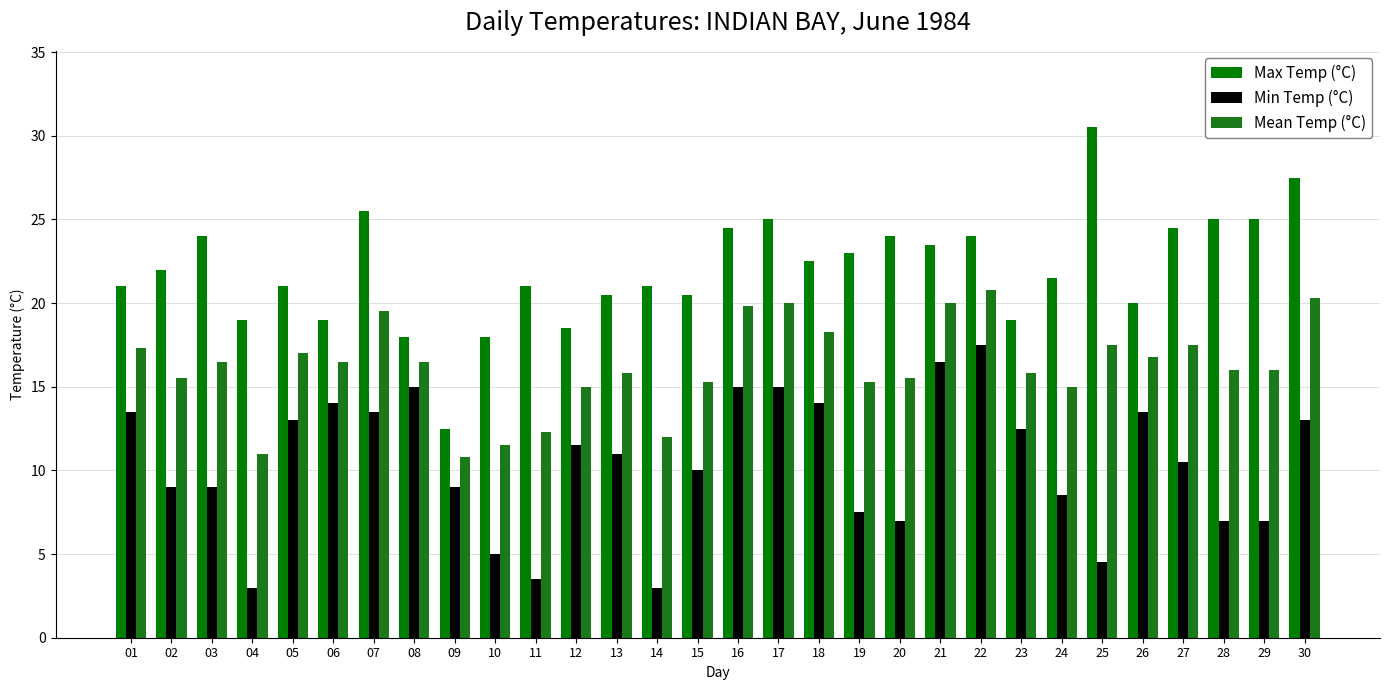

What is the difference between the second highest and second lowest values in the Min Temp (°C) series?

13.5